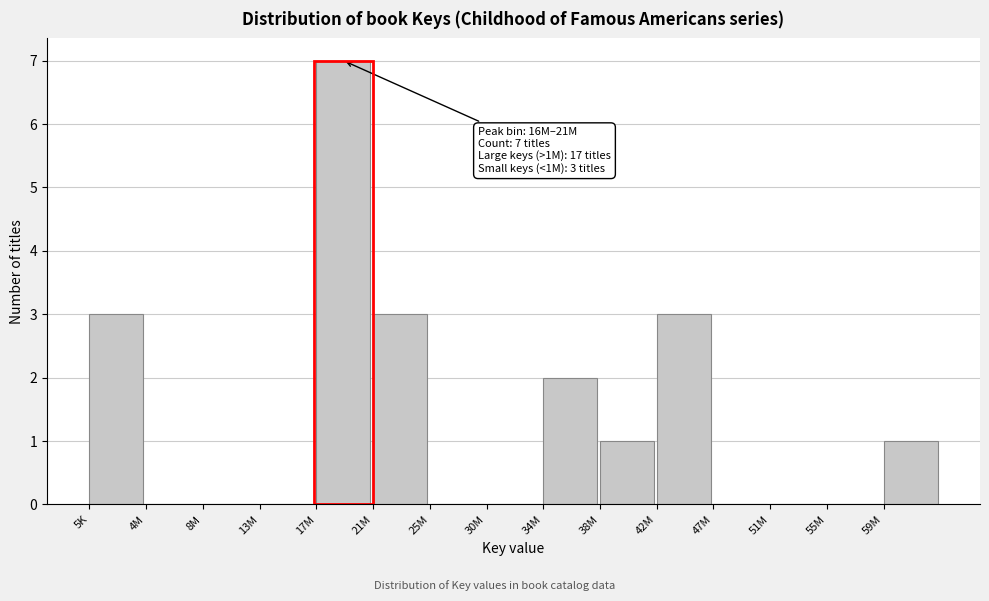

Reading left to right, transcribe all the data shown in this chart.

5K=3	4M=0	8M=0	13M=0	17M=7	21M=3	25M=0	30M=0	34M=2	38M=1	42M=3	47M=0	51M=0	55M=0	59M=1